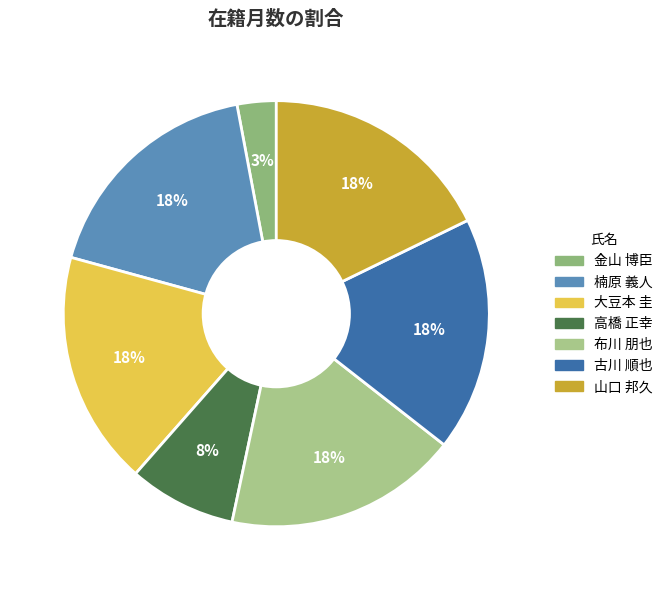

Approximately how many times larger is the value at 山口 邦久 compared to 古川 順也?

1.0